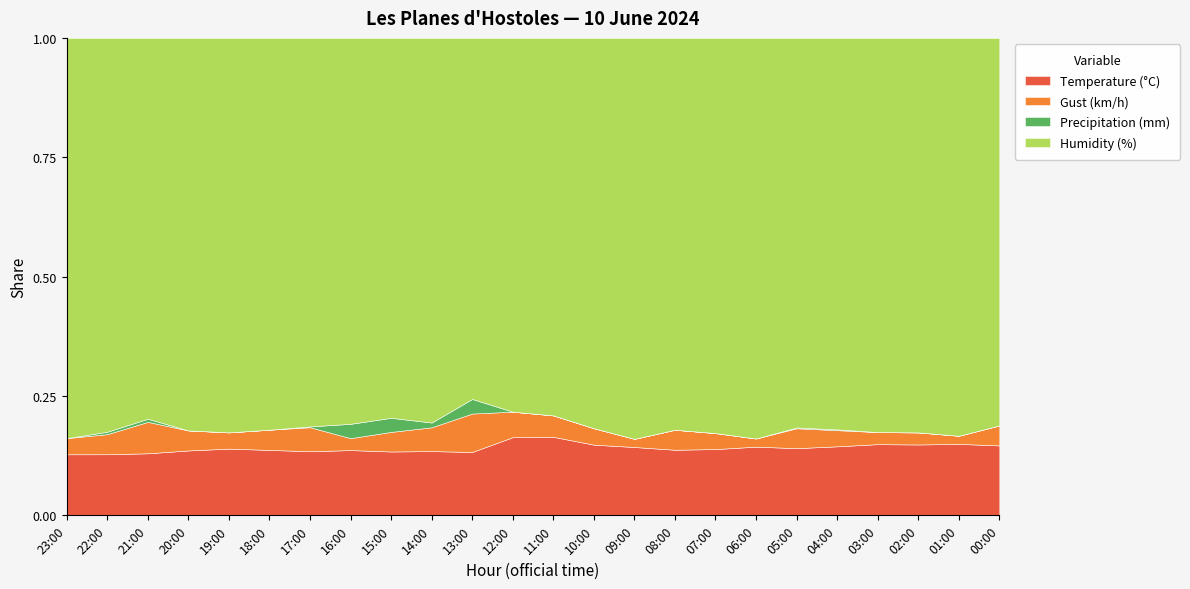

What is the label of the 8th point from the right?

07:00